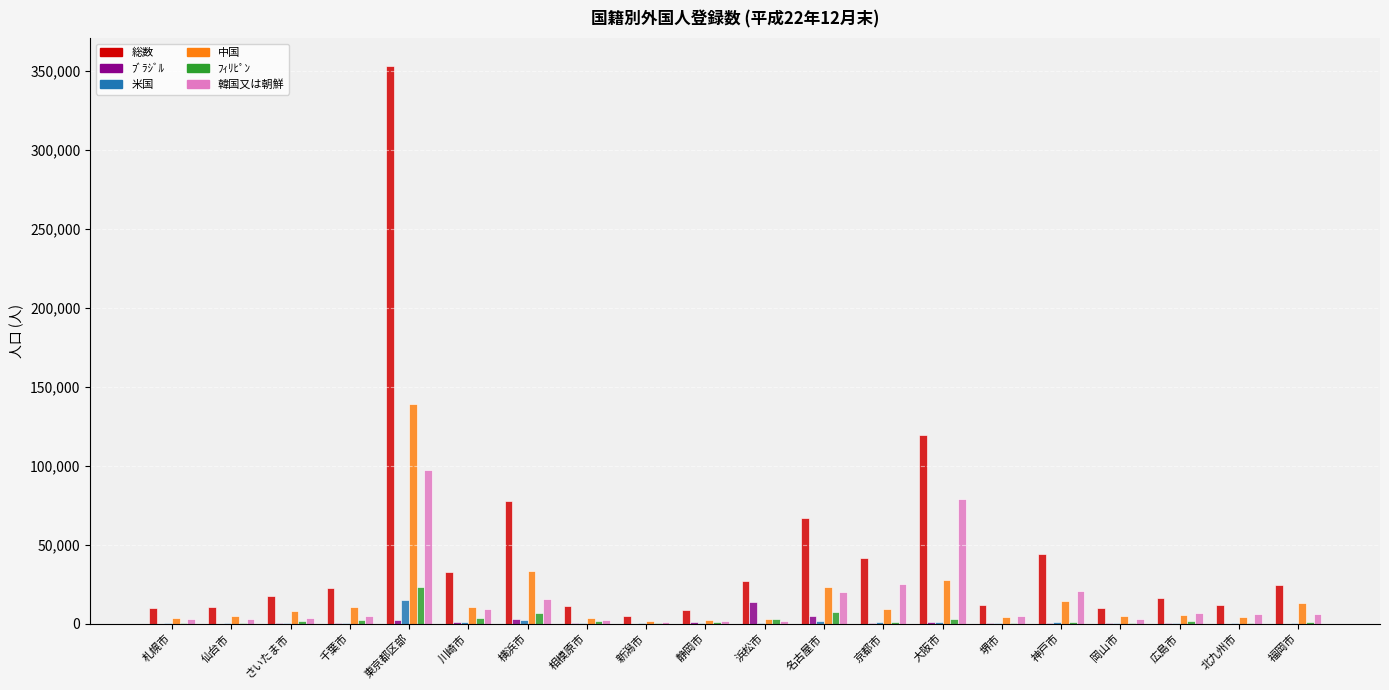

What is the average value of the 中国 series?

16396